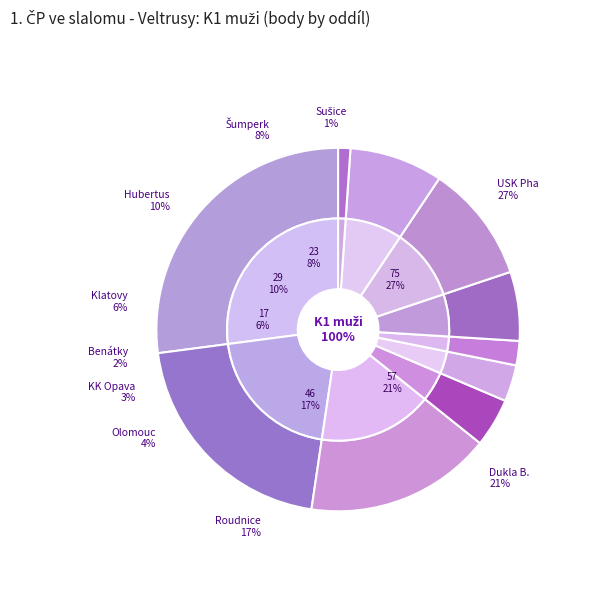

What is the change in value from USK Pha to Roudnice?

-29